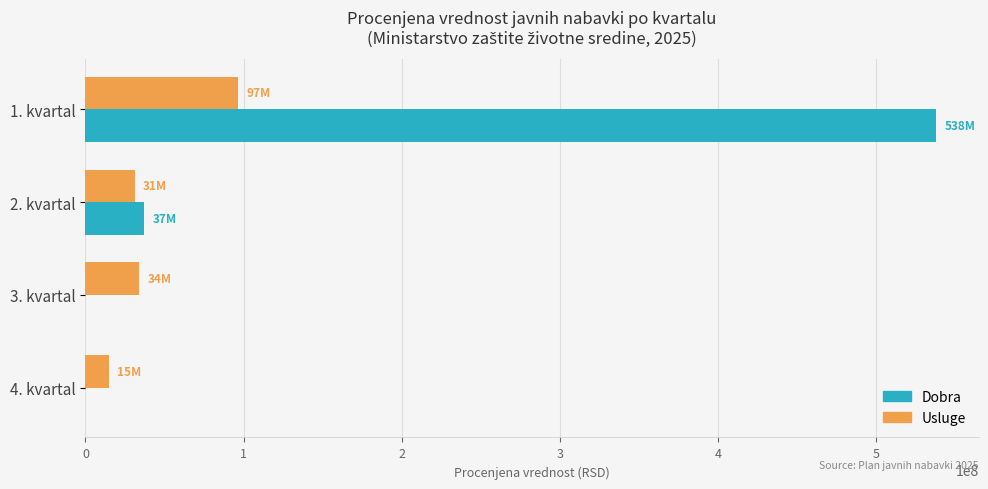

At which label is Dobra closest to 268915833?

2. kvartal